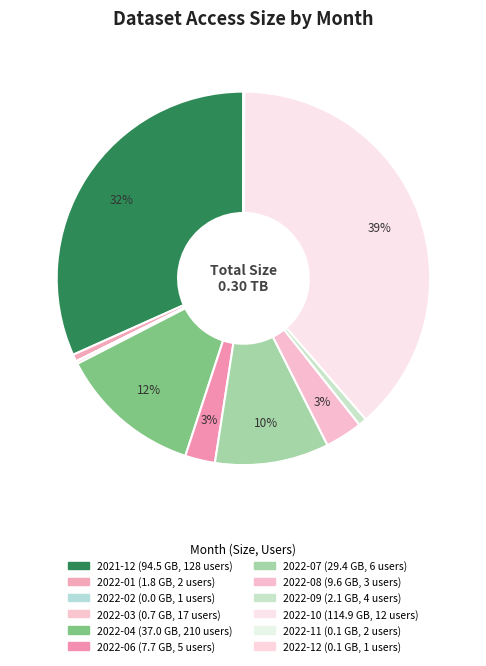

To the nearest percent, what is the difference between the largest and smallest slice percentages?

39%